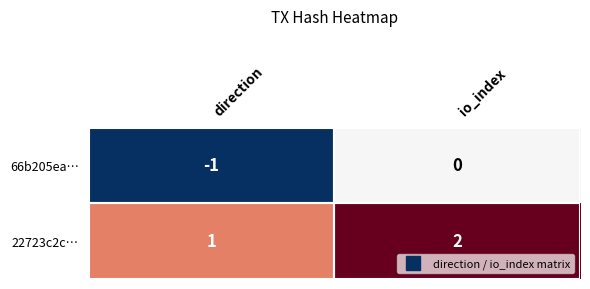

Rank the series by their maximum value, from highest to lowest.

22723c2c…, 66b205ea…